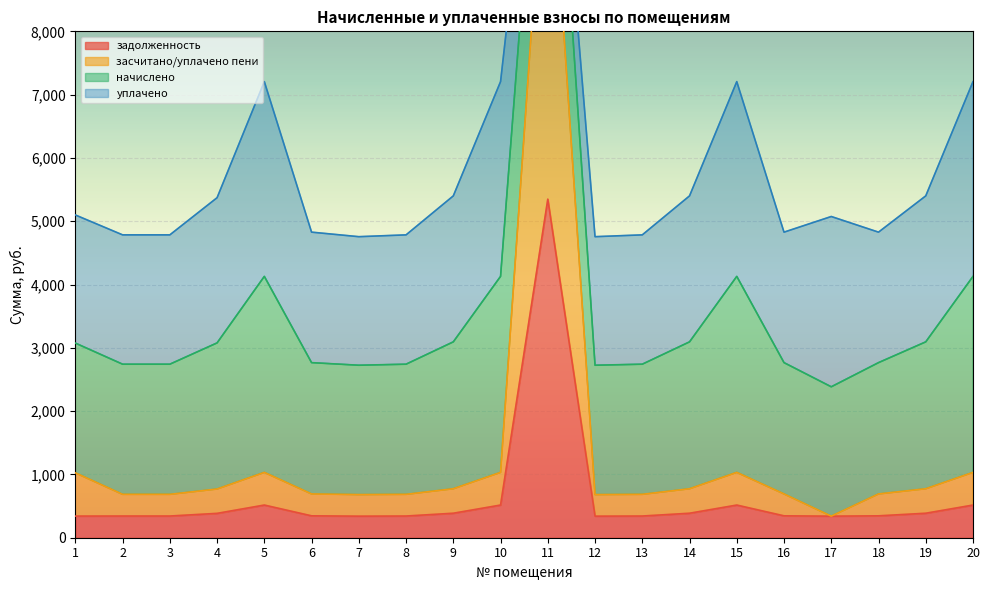

Which has a higher value, 12 or 2?

2